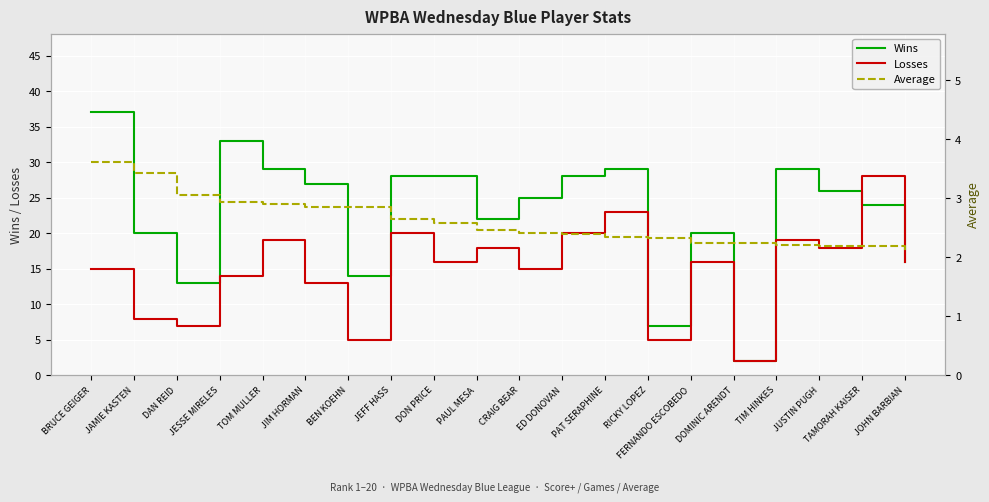

At which category does Losses reach its first local valley?

DAN REID